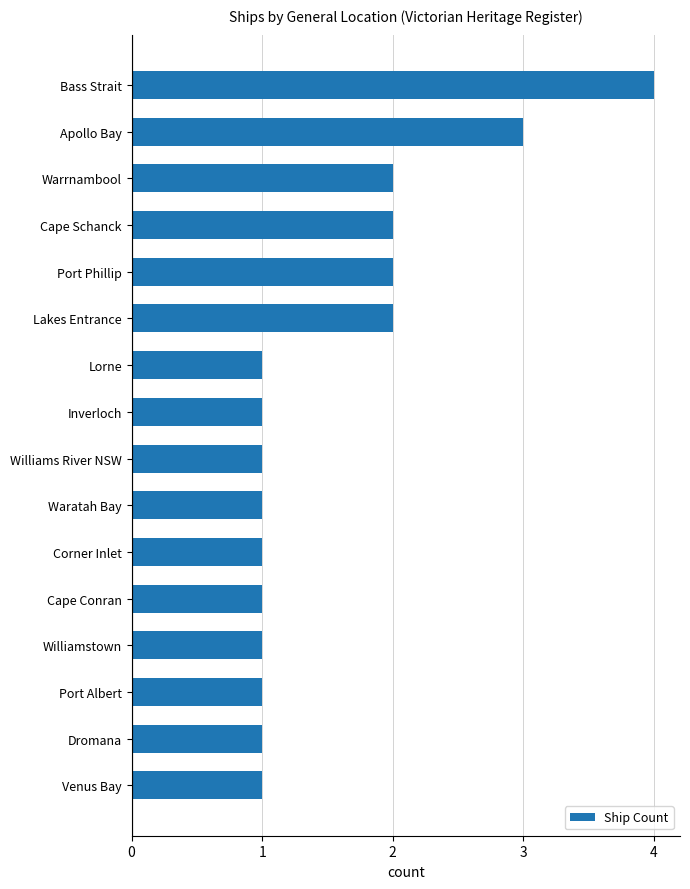

The value at Lakes Entrance is 2. True or false?

True